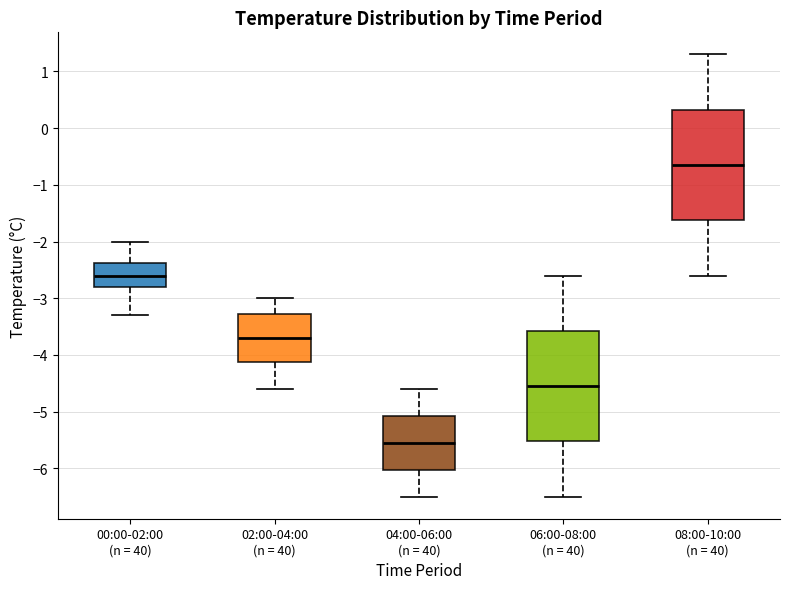

Which box has the highest median line?

08:00-10:00 (n = 40)